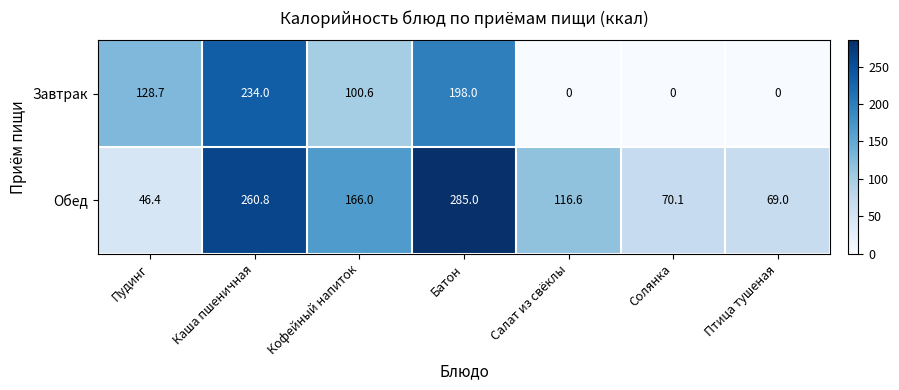

True or false: Обед has a value of 70.1 at Солянка.

True